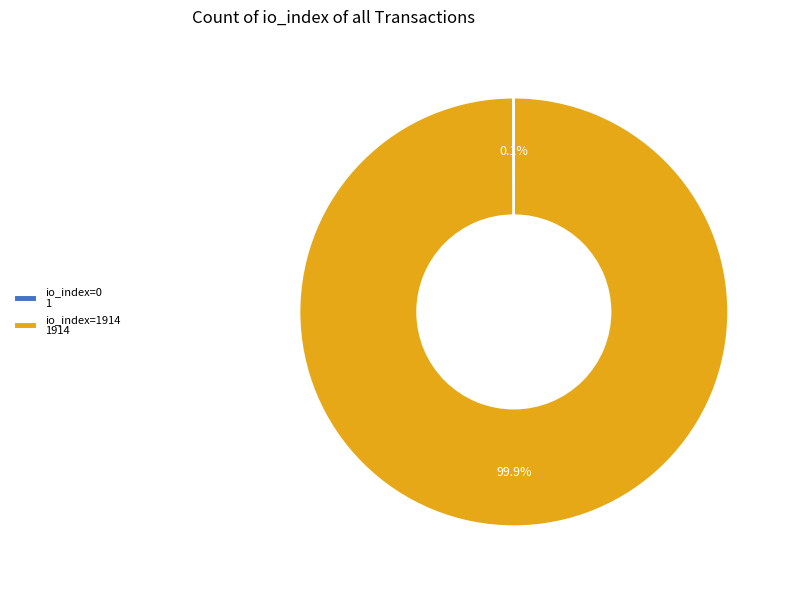

Does io_index=1914 1914 account for over 50% of the chart?

Yes